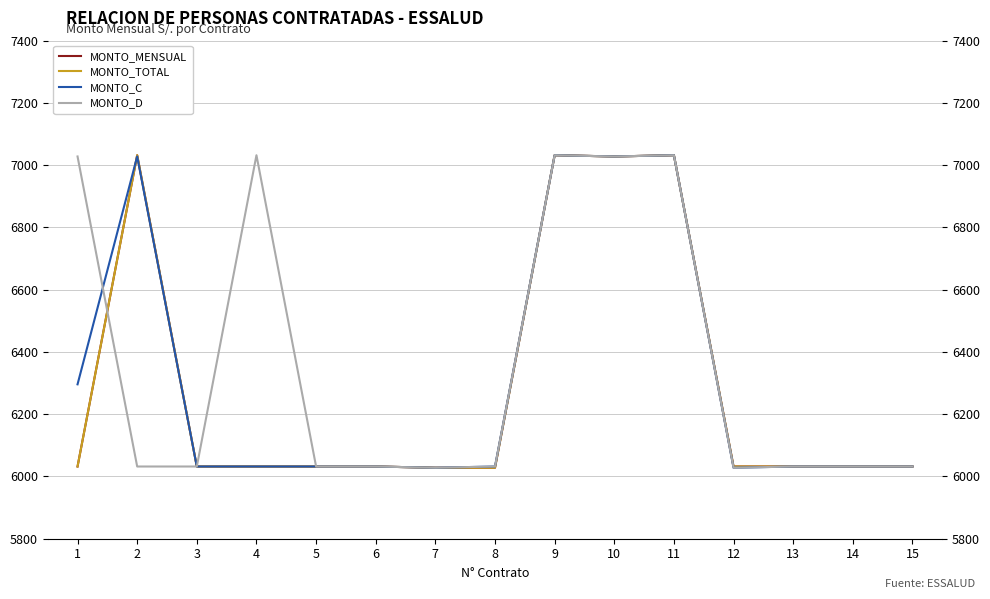

Where does the MONTO_C series first go above 6032?

1